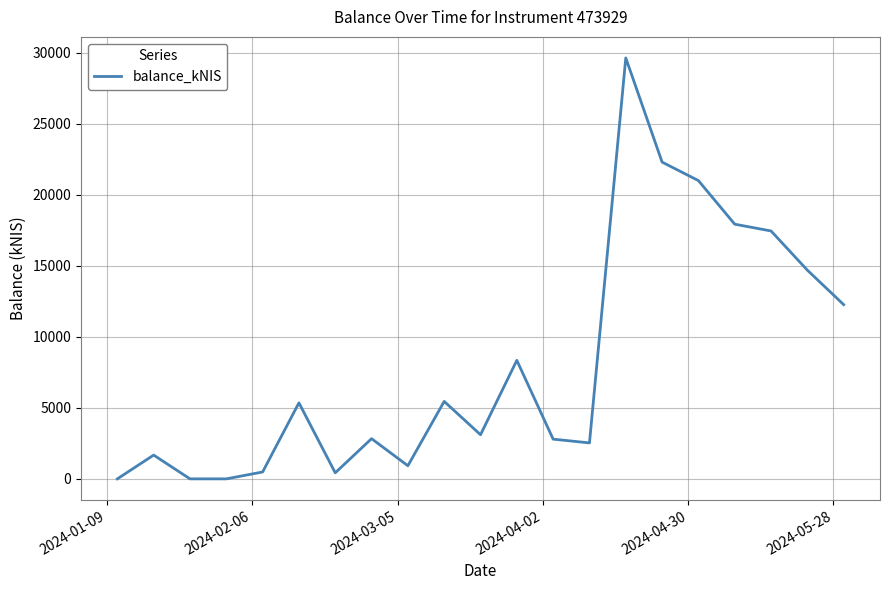

What is the maximum value shown in the chart?

29646.2